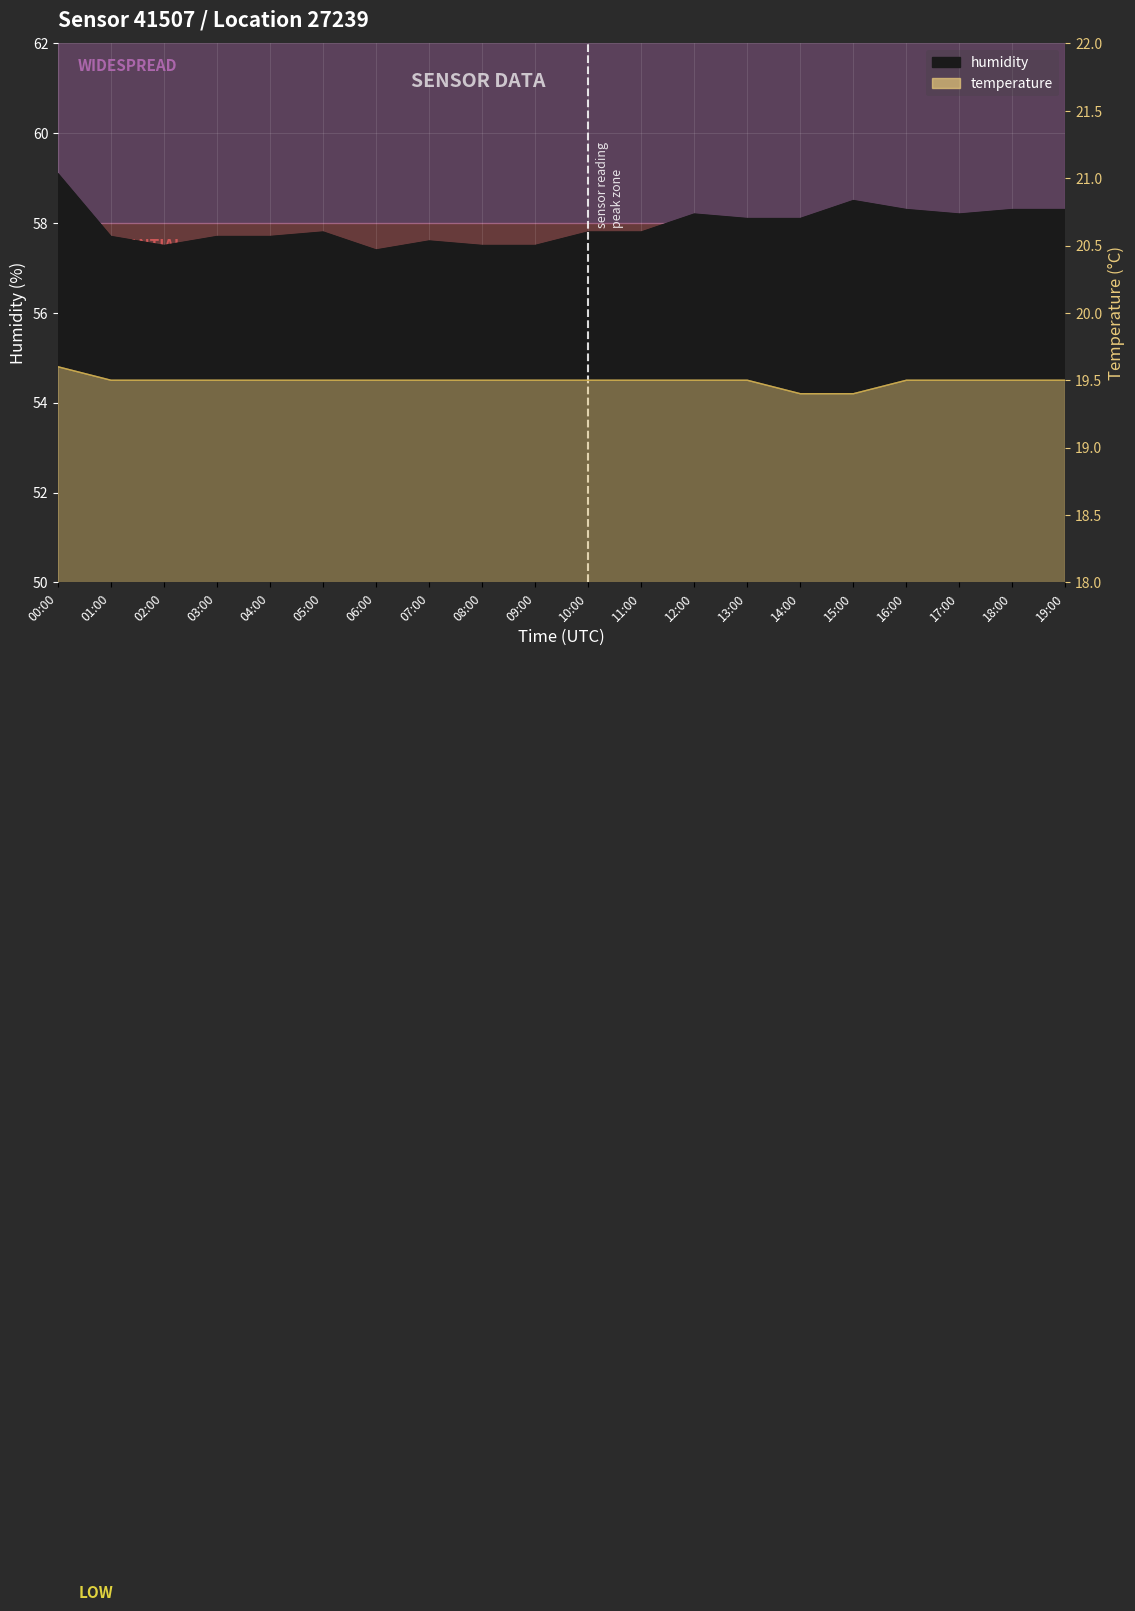

List the series in order of their overall mean, highest first.

humidity, temperature